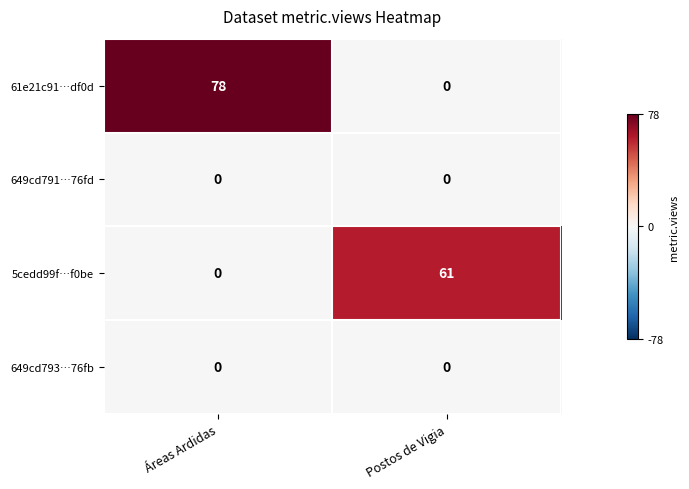

What is the spread (max minus min) of values at Postos de Vigia?

61